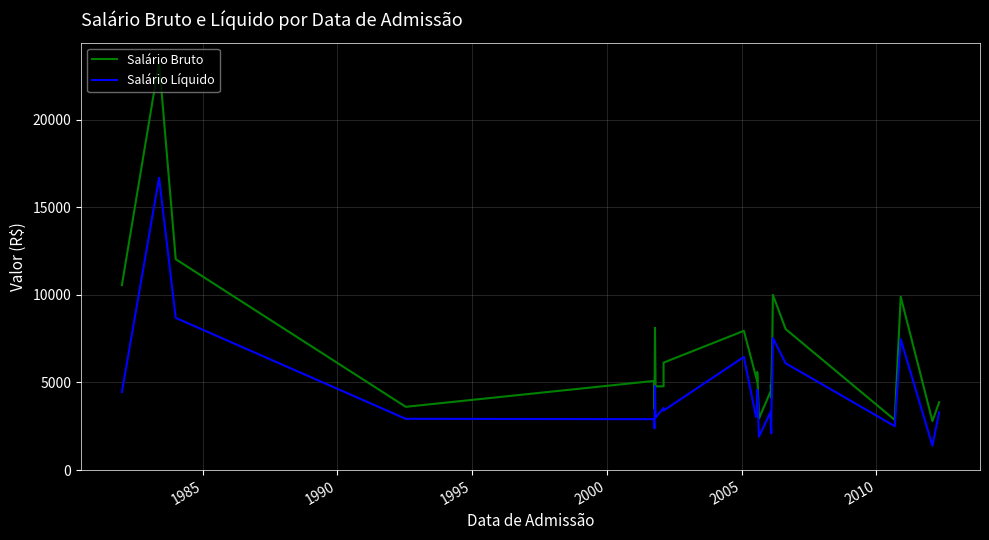

What is the difference between the maximum and minimum values in the Salário Bruto series?

20498.9